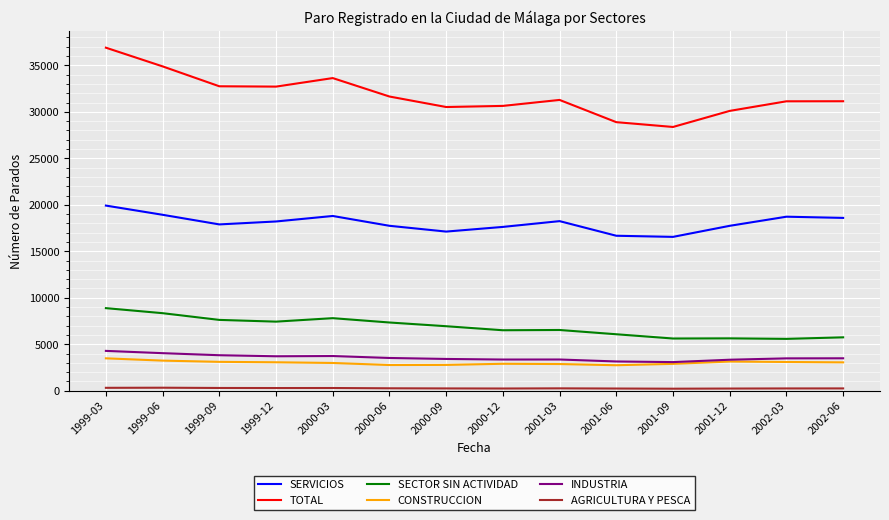

Which series has the largest range (max minus min)?

TOTAL